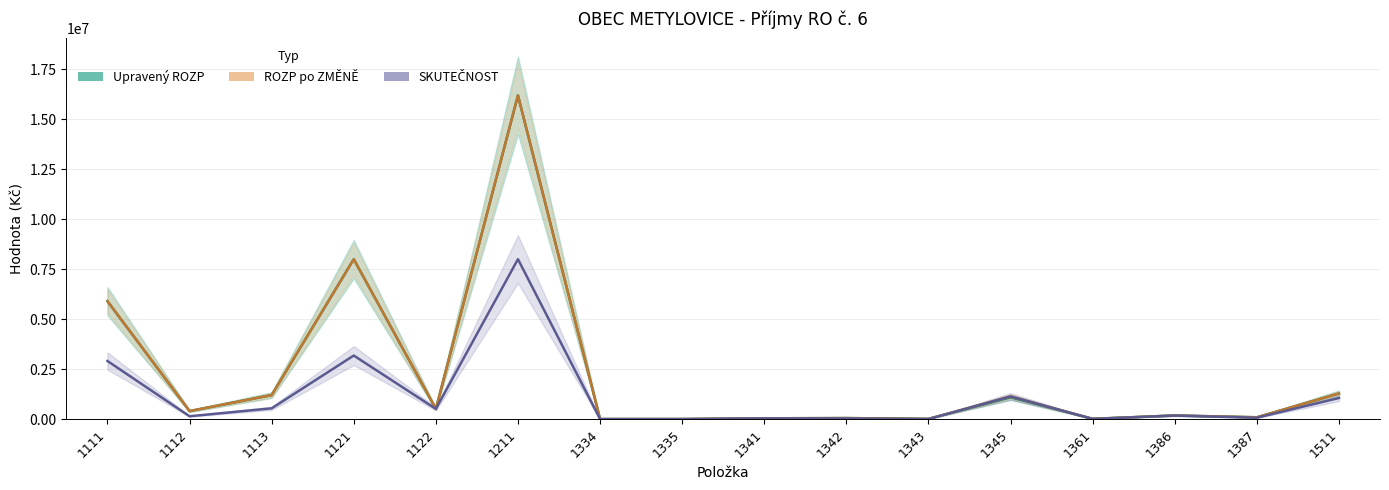

In ROZP po ZMĚNĚ, how many points are lower than both neighbors (excluding endpoints)?

5